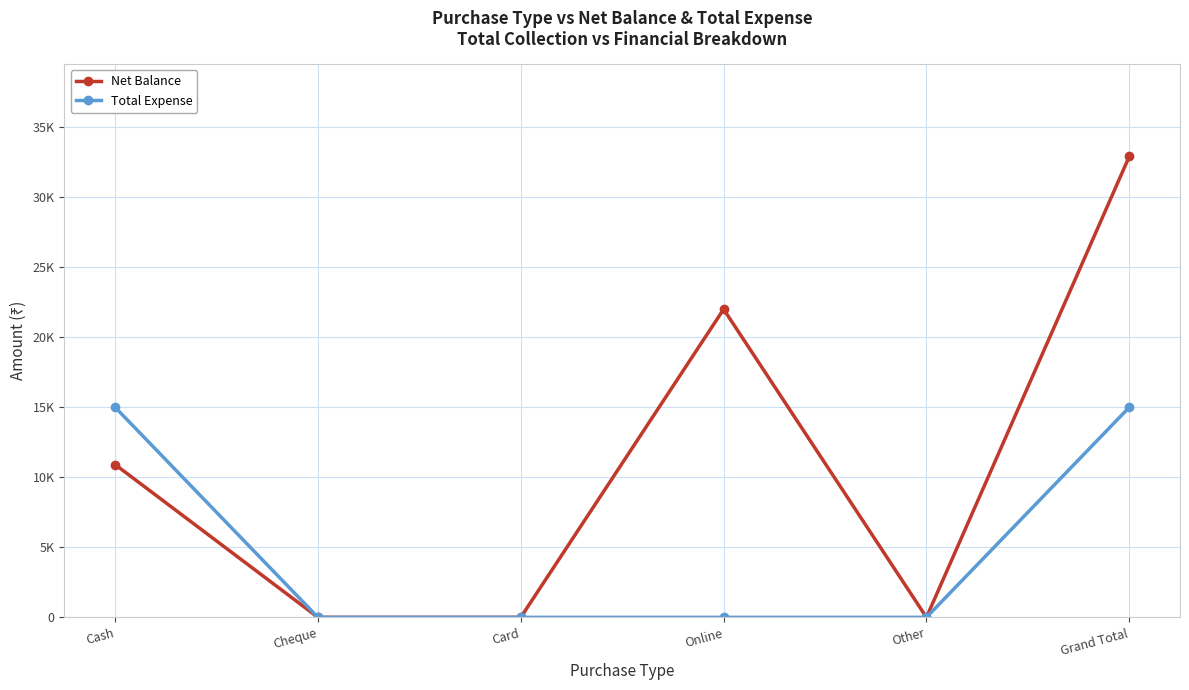

Is this an area chart (filled region under the line)?

No